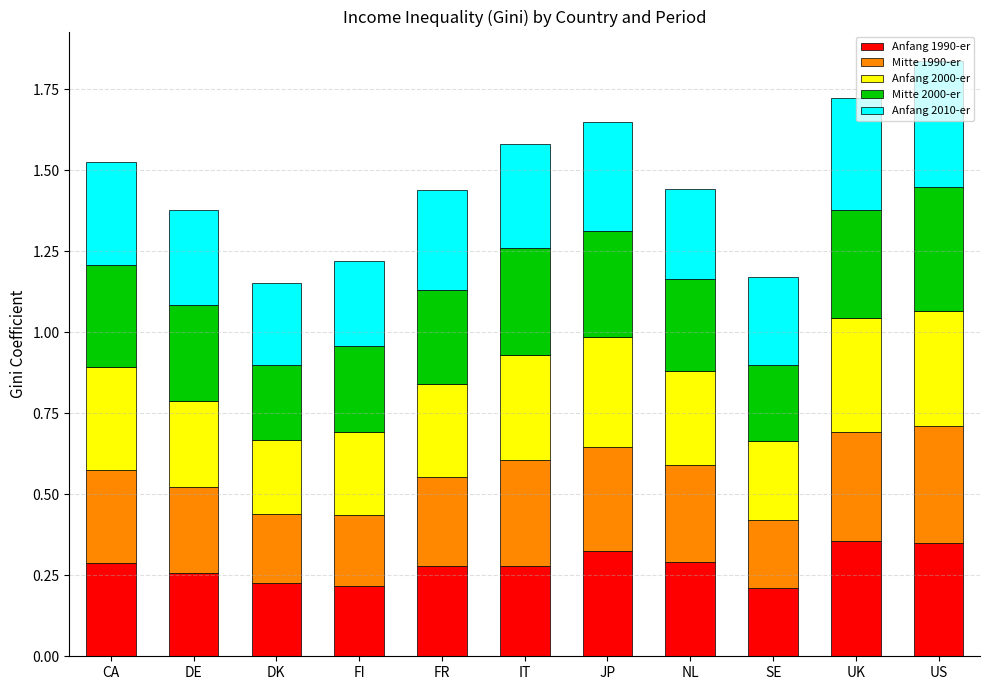

What is the sum of all Anfang 1990-er values?

3.1